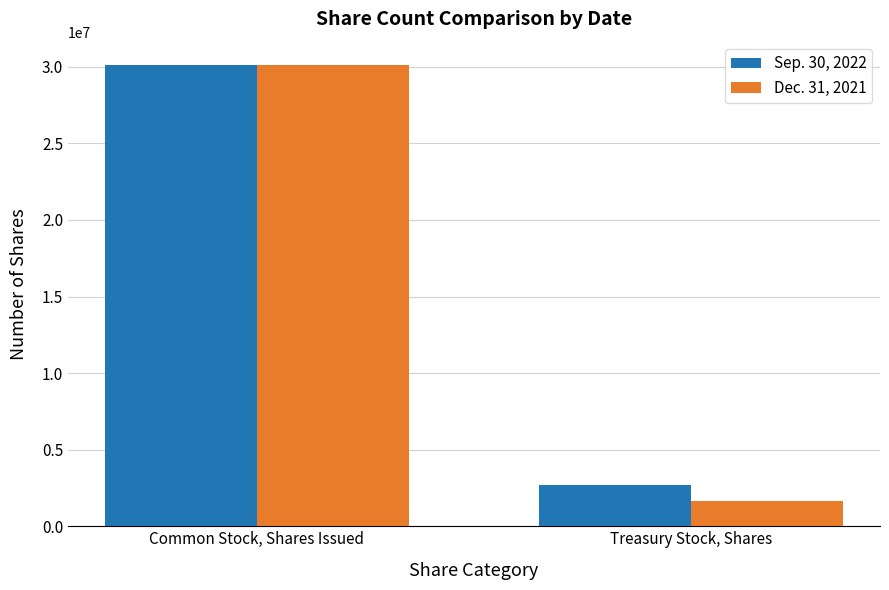

What is the average value of the Dec. 31, 2021 series?

15887326